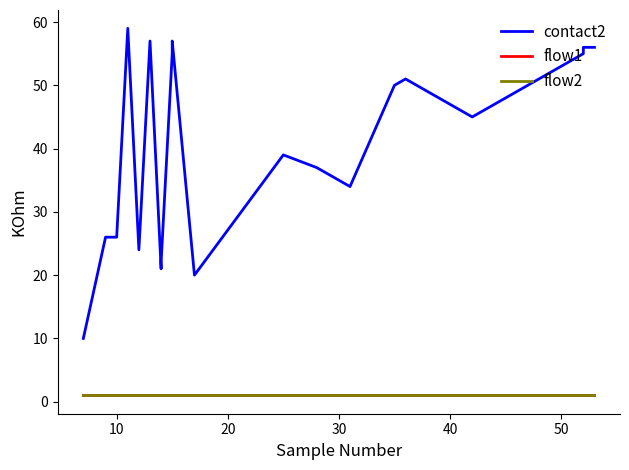

In contact2, how many points are lower than both neighbors (excluding endpoints)?

5